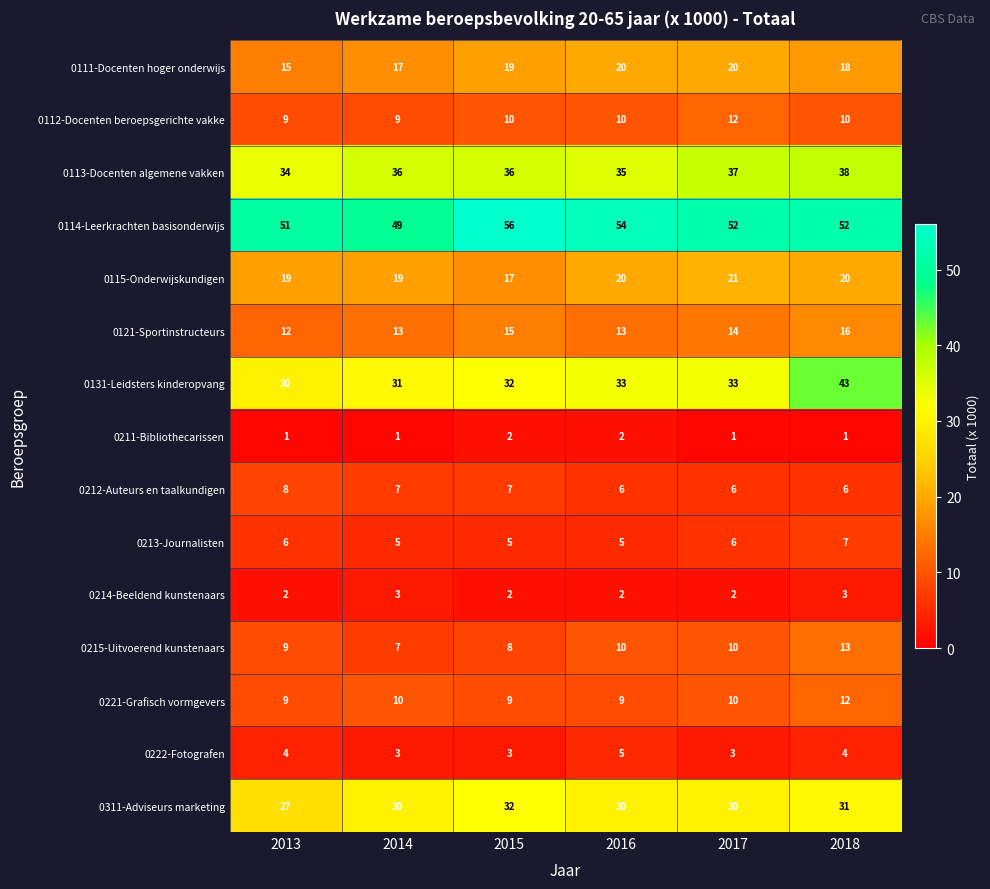

Which series has the widest spread of values?

0131-Leidsters kinderopvang